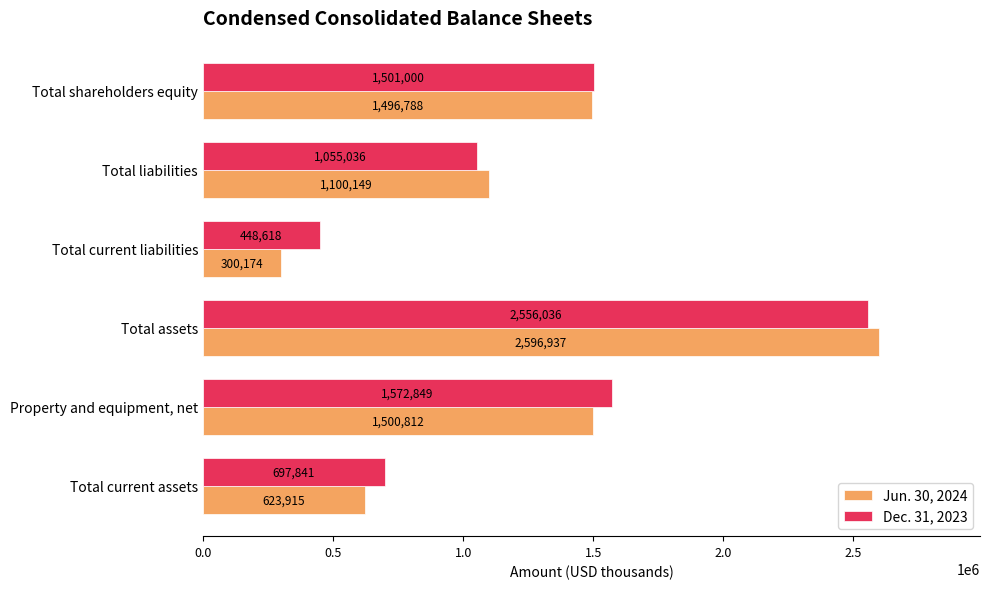

What is the sum of all Dec. 31, 2023 values?

7831380